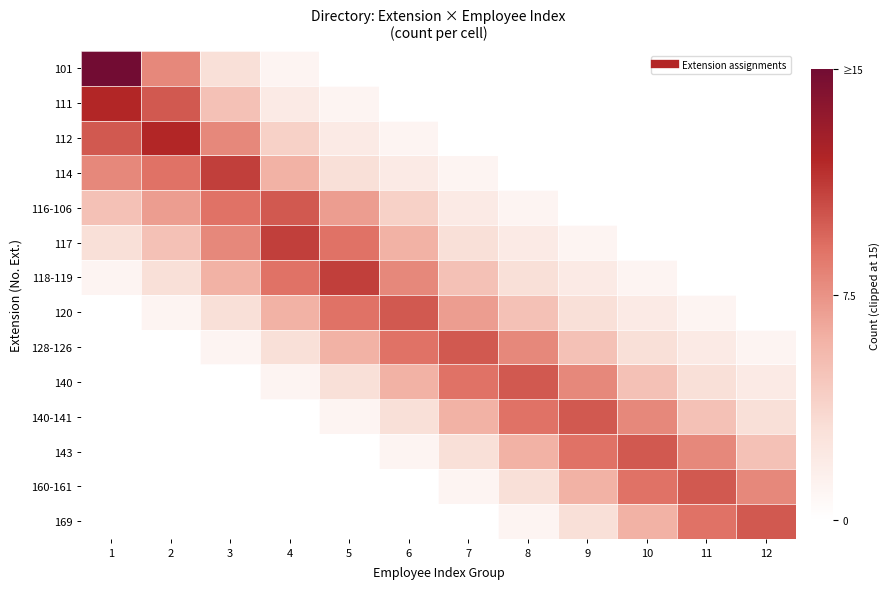

At which category is the sum across all series the highest?

2